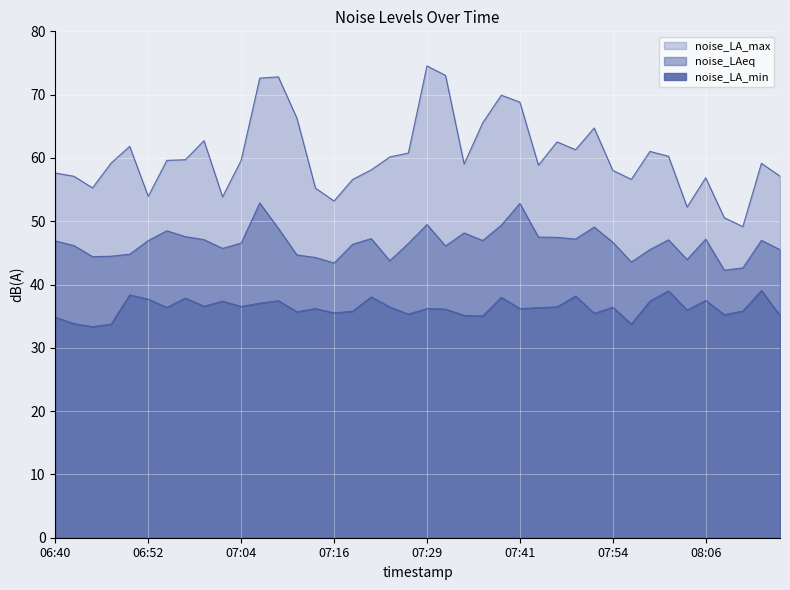

What is the difference between the second highest and minimum values in the noise_LAeq series?

10.5